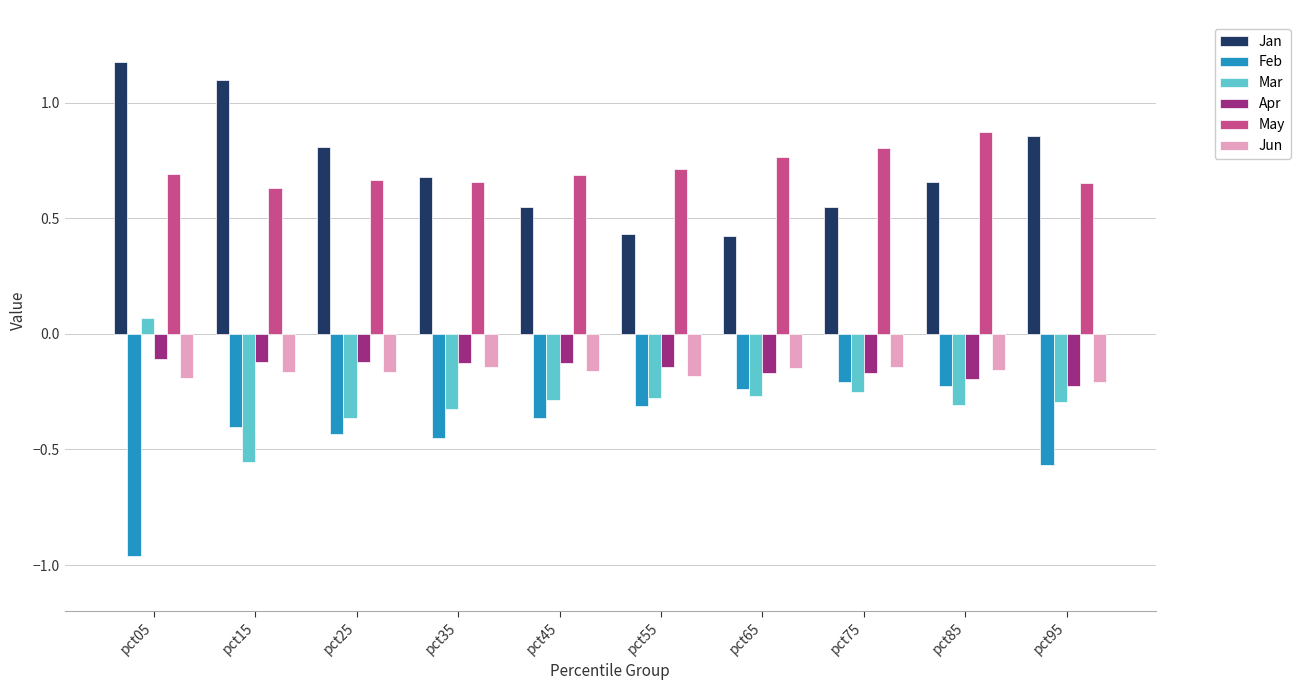

Which category has the lowest value in the Feb series?

pct05